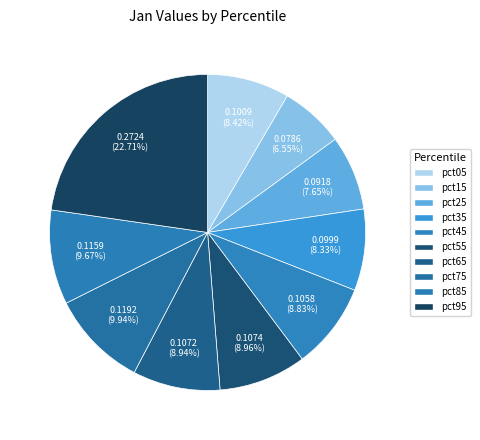

How many slices are in this pie chart?

10